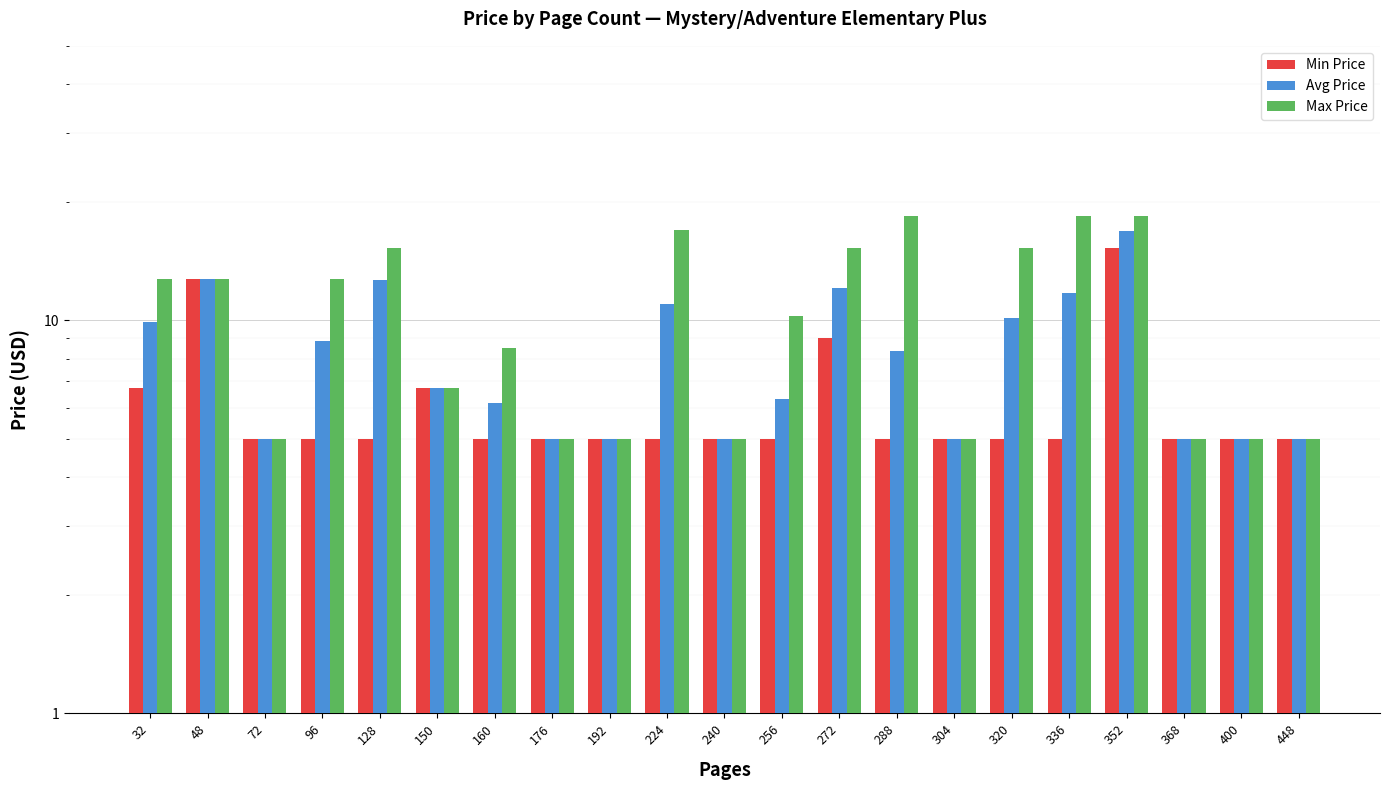

Where is Avg Price nearest to the value 10?

32